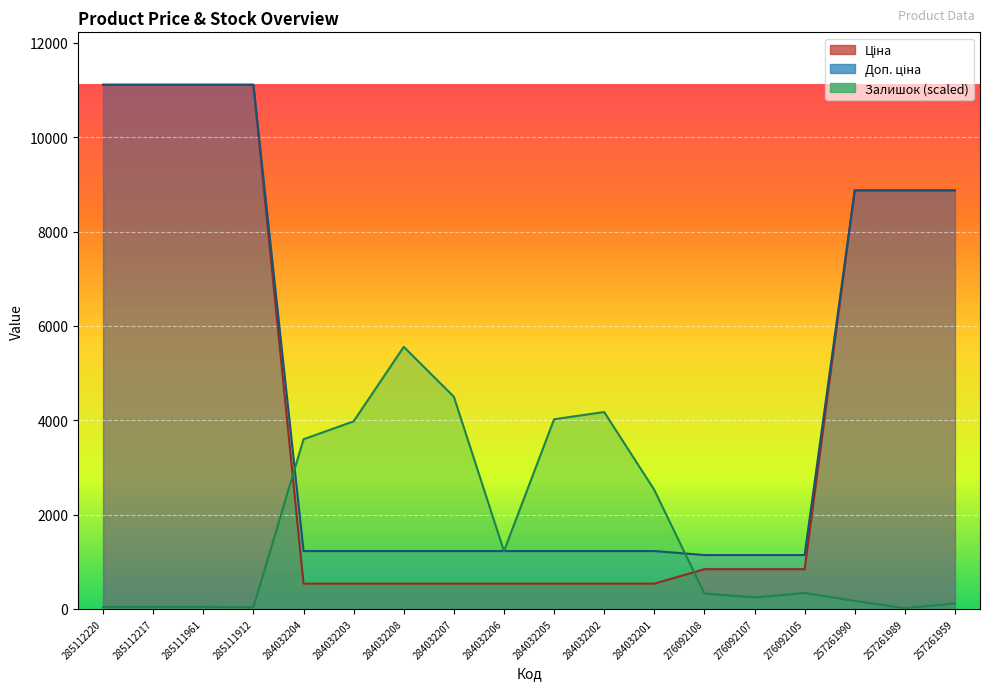

Rank the categories by Залишок value from lowest to highest.

257261989, 285111912, 285112220, 285112217, 285111961, 257261959, 257261990, 276092107, 276092108, 276092105, 284032206, 284032201, 284032204, 284032203, 284032205, 284032202, 284032207, 284032208